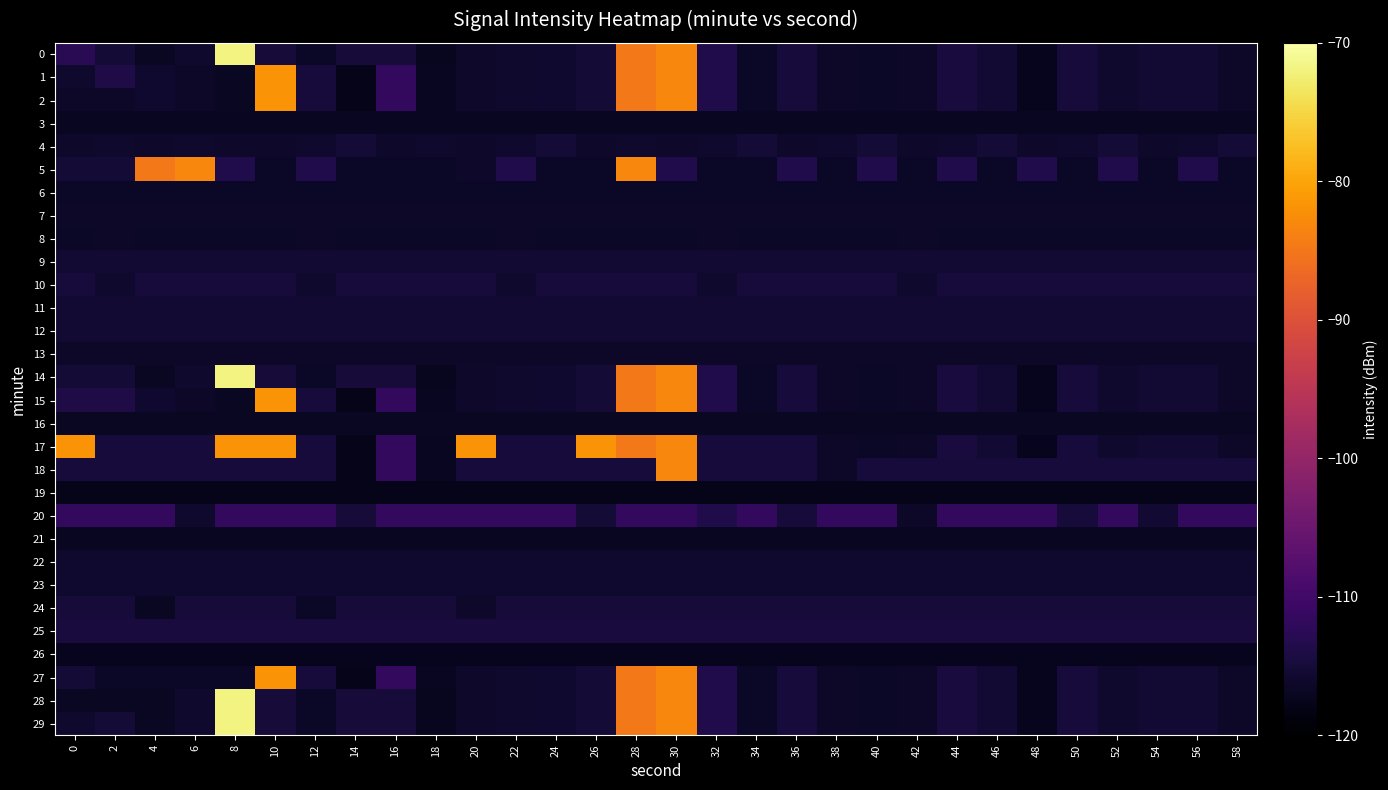

Reading left to right, transcribe all the data shown in this chart.

0: 0=-112.6	2=-115.2	4=-116.8	6=-116.0	8=-71.8	10=-115.0	12=-116.5	14=-115.0	16=-114.9	18=-117.2	20=-116.3	22=-116.0	24=-115.7	26=-115.3	28=-84.7	30=-83.2	32=-113.6	34=-116.6	36=-114.9	38=-116.4	40=-116.7	42=-116.5	44=-114.6	46=-115.6	48=-117.5	50=-114.8	52=-115.9	54=-115.5	56=-115.4	58=-116.5
1: 0=-116.0	2=-113.9	4=-115.7	6=-116.3	8=-116.8	10=-81.7	12=-114.9	14=-117.8	16=-111.6	18=-116.9	20=-116.3	22=-116.0	24=-115.7	26=-115.3	28=-84.7	30=-83.2	32=-113.6	34=-116.6	36=-114.9	38=-116.4	40=-116.7	42=-116.5	44=-114.6	46=-115.6	48=-117.5	50=-114.8	52=-115.9	54=-115.5	56=-115.4	58=-116.5
2: 0=-116.3	2=-116.3	4=-115.7	6=-116.3	8=-116.8	10=-81.7	12=-114.9	14=-117.8	16=-111.6	18=-116.9	20=-116.3	22=-116.0	24=-115.7	26=-115.3	28=-84.7	30=-83.2	32=-113.6	34=-116.6	36=-114.9	38=-116.4	40=-116.7	42=-116.5	44=-114.6	46=-115.6	48=-117.5	50=-114.8	52=-115.9	54=-115.5	56=-115.4	58=-116.5
3: 0=-116.9	2=-116.9	4=-116.9	6=-116.9	8=-116.9	10=-116.9	12=-116.9	14=-116.9	16=-116.9	18=-116.9	20=-116.9	22=-116.9	24=-116.9	26=-116.9	28=-116.9	30=-116.9	32=-116.9	34=-116.9	36=-116.9	38=-116.9	40=-116.9	42=-116.9	44=-116.9	46=-116.9	48=-116.9	50=-116.9	52=-116.9	54=-116.9	56=-116.9	58=-116.9
4: 0=-116.3	2=-116.0	4=-116.3	6=-116.0	8=-116.3	10=-116.3	12=-116.0	14=-115.3	16=-116.3	18=-116.0	20=-116.3	22=-116.0	24=-115.3	26=-116.3	28=-116.0	30=-116.3	32=-116.0	34=-115.3	36=-116.3	38=-116.0	40=-115.3	42=-116.3	44=-116.0	46=-115.3	48=-116.3	50=-116.0	52=-115.3	54=-116.3	56=-116.0	58=-115.3
5: 0=-115.3	2=-115.3	4=-84.7	6=-83.2	8=-113.6	10=-116.6	12=-113.6	14=-116.6	16=-116.6	18=-116.6	20=-116.3	22=-113.6	24=-116.6	26=-116.6	28=-83.2	30=-113.6	32=-116.6	34=-116.6	36=-113.6	38=-116.6	40=-113.6	42=-116.6	44=-113.6	46=-116.6	48=-113.6	50=-116.6	52=-113.6	54=-116.6	56=-113.6	58=-116.6
6: 0=-116.6	2=-116.6	4=-116.6	6=-116.6	8=-116.6	10=-116.6	12=-116.6	14=-116.6	16=-116.6	18=-116.6	20=-116.6	22=-116.6	24=-116.6	26=-116.6	28=-116.6	30=-116.6	32=-116.6	34=-116.6	36=-116.6	38=-116.6	40=-116.6	42=-116.6	44=-116.6	46=-116.6	48=-116.6	50=-116.6	52=-116.6	54=-116.6	56=-116.6	58=-116.6
7: 0=-116.4	2=-116.4	4=-116.4	6=-116.4	8=-116.4	10=-116.4	12=-116.4	14=-116.4	16=-116.4	18=-116.4	20=-116.4	22=-116.4	24=-116.4	26=-116.4	28=-116.4	30=-116.4	32=-116.4	34=-116.4	36=-116.4	38=-116.4	40=-116.4	42=-116.4	44=-116.4	46=-116.4	48=-116.4	50=-116.4	52=-116.4	54=-116.4	56=-116.4	58=-116.4
8: 0=-116.7	2=-116.5	4=-116.7	6=-116.7	8=-116.7	10=-116.7	12=-116.5	14=-116.7	16=-116.7	18=-116.7	20=-116.7	22=-116.5	24=-116.7	26=-116.7	28=-116.7	30=-116.7	32=-116.5	34=-116.7	36=-116.7	38=-116.7	40=-116.7	42=-116.5	44=-116.7	46=-116.7	48=-116.7	50=-116.7	52=-116.7	54=-116.7	56=-116.7	58=-116.7
9: 0=-115.6	2=-115.6	4=-115.6	6=-115.6	8=-115.6	10=-115.6	12=-115.6	14=-115.6	16=-115.6	18=-115.6	20=-115.6	22=-115.6	24=-115.6	26=-115.6	28=-115.6	30=-115.6	32=-115.6	34=-115.6	36=-115.6	38=-115.6	40=-115.6	42=-115.6	44=-115.6	46=-115.6	48=-115.6	50=-115.6	52=-115.6	54=-115.6	56=-115.6	58=-115.6
10: 0=-114.8	2=-115.9	4=-114.8	6=-114.8	8=-114.8	10=-114.8	12=-115.9	14=-114.8	16=-114.8	18=-114.8	20=-114.8	22=-115.9	24=-114.8	26=-114.8	28=-114.8	30=-114.8	32=-115.9	34=-114.8	36=-114.8	38=-114.8	40=-114.8	42=-115.9	44=-114.8	46=-114.8	48=-114.8	50=-114.8	52=-114.8	54=-114.8	56=-114.8	58=-114.8
11: 0=-115.5	2=-115.5	4=-115.5	6=-115.5	8=-115.5	10=-115.5	12=-115.5	14=-115.5	16=-115.5	18=-115.5	20=-115.5	22=-115.5	24=-115.5	26=-115.5	28=-115.5	30=-115.5	32=-115.5	34=-115.5	36=-115.5	38=-115.5	40=-115.5	42=-115.5	44=-115.5	46=-115.5	48=-115.5	50=-115.5	52=-115.5	54=-115.5	56=-115.5	58=-115.5
12: 0=-115.4	2=-115.4	4=-115.4	6=-115.4	8=-115.4	10=-115.4	12=-115.4	14=-115.4	16=-115.4	18=-115.4	20=-115.4	22=-115.4	24=-115.4	26=-115.4	28=-115.4	30=-115.4	32=-115.4	34=-115.4	36=-115.4	38=-115.4	40=-115.4	42=-115.4	44=-115.4	46=-115.4	48=-115.4	50=-115.4	52=-115.4	54=-115.4	56=-115.4	58=-115.4
13: 0=-116.5	2=-116.5	4=-116.5	6=-116.5	8=-116.5	10=-116.5	12=-116.5	14=-116.5	16=-116.5	18=-116.5	20=-116.5	22=-116.5	24=-116.5	26=-116.5	28=-116.5	30=-116.5	32=-116.5	34=-116.5	36=-116.5	38=-116.5	40=-116.5	42=-116.5	44=-116.5	46=-116.5	48=-116.5	50=-116.5	52=-116.5	54=-116.5	56=-116.5	58=-116.5
14: 0=-115.2	2=-115.2	4=-116.8	6=-116.0	8=-71.8	10=-115.0	12=-116.5	14=-115.0	16=-114.9	18=-117.2	20=-116.3	22=-116.0	24=-115.7	26=-115.3	28=-84.7	30=-83.2	32=-113.6	34=-116.6	36=-114.9	38=-116.4	40=-116.7	42=-116.5	44=-114.6	46=-115.6	48=-117.5	50=-114.8	52=-115.9	54=-115.5	56=-115.4	58=-116.5
15: 0=-113.9	2=-113.9	4=-115.7	6=-116.3	8=-116.8	10=-81.7	12=-114.9	14=-117.8	16=-111.6	18=-116.9	20=-116.3	22=-116.0	24=-115.7	26=-115.3	28=-84.7	30=-83.2	32=-113.6	34=-116.6	36=-114.9	38=-116.4	40=-116.7	42=-116.5	44=-114.6	46=-115.6	48=-117.5	50=-114.8	52=-115.9	54=-115.5	56=-115.4	58=-116.5
16: 0=-116.8	2=-116.8	4=-116.8	6=-116.8	8=-116.8	10=-116.8	12=-116.8	14=-116.8	16=-116.8	18=-116.8	20=-116.8	22=-116.8	24=-116.8	26=-116.8	28=-116.8	30=-116.8	32=-116.8	34=-116.8	36=-116.8	38=-116.8	40=-116.8	42=-116.8	44=-116.8	46=-116.8	48=-116.8	50=-116.8	52=-116.8	54=-116.8	56=-116.8	58=-116.8
17: 0=-81.7	2=-114.9	4=-114.9	6=-114.9	8=-81.7	10=-81.7	12=-114.9	14=-117.8	16=-111.6	18=-116.9	20=-81.7	22=-114.9	24=-114.9	26=-81.7	28=-84.7	30=-83.2	32=-114.9	34=-114.9	36=-114.9	38=-116.4	40=-116.7	42=-116.5	44=-114.6	46=-115.6	48=-117.5	50=-114.8	52=-115.9	54=-115.5	56=-115.4	58=-116.5
18: 0=-114.9	2=-114.9	4=-114.9	6=-114.9	8=-114.9	10=-114.9	12=-114.9	14=-117.8	16=-111.6	18=-116.9	20=-114.9	22=-114.9	24=-114.9	26=-114.9	28=-114.9	30=-83.2	32=-114.9	34=-114.9	36=-114.9	38=-116.4	40=-114.9	42=-114.9	44=-114.9	46=-114.9	48=-114.9	50=-114.9	52=-114.9	54=-114.9	56=-114.9	58=-114.9
19: 0=-117.8	2=-117.8	4=-117.8	6=-117.8	8=-117.8	10=-117.8	12=-117.8	14=-117.8	16=-117.8	18=-117.8	20=-117.8	22=-117.8	24=-117.8	26=-117.8	28=-117.8	30=-117.8	32=-117.8	34=-117.8	36=-117.8	38=-117.8	40=-117.8	42=-117.8	44=-117.8	46=-117.8	48=-117.8	50=-117.8	52=-117.8	54=-117.8	56=-117.8	58=-117.8
20: 0=-111.6	2=-111.6	4=-111.6	6=-116.0	8=-111.6	10=-111.6	12=-111.6	14=-115.0	16=-111.6	18=-111.6	20=-111.6	22=-111.6	24=-111.6	26=-115.3	28=-111.6	30=-111.6	32=-113.6	34=-111.6	36=-114.9	38=-111.6	40=-111.6	42=-116.5	44=-111.6	46=-111.6	48=-111.6	50=-114.8	52=-111.6	54=-115.5	56=-111.6	58=-111.6
21: 0=-116.9	2=-116.9	4=-116.9	6=-116.9	8=-116.9	10=-116.9	12=-116.9	14=-116.9	16=-116.9	18=-116.9	20=-116.9	22=-116.9	24=-116.9	26=-116.9	28=-116.9	30=-116.9	32=-116.9	34=-116.9	36=-116.9	38=-116.9	40=-116.9	42=-116.9	44=-116.9	46=-116.9	48=-116.9	50=-116.9	52=-116.9	54=-116.9	56=-116.9	58=-116.9
22: 0=-115.9	2=-115.9	4=-115.9	6=-115.9	8=-115.9	10=-115.9	12=-115.9	14=-115.9	16=-115.9	18=-115.9	20=-115.9	22=-115.9	24=-115.9	26=-115.9	28=-115.9	30=-115.9	32=-115.9	34=-115.9	36=-115.9	38=-115.9	40=-115.9	42=-115.9	44=-115.9	46=-115.9	48=-115.9	50=-115.9	52=-115.9	54=-115.9	56=-115.9	58=-115.9
23: 0=-115.7	2=-115.7	4=-115.7	6=-115.7	8=-115.7	10=-115.7	12=-115.7	14=-115.7	16=-115.7	18=-115.7	20=-115.7	22=-115.7	24=-115.7	26=-115.7	28=-115.7	30=-115.7	32=-115.7	34=-115.7	36=-115.7	38=-115.7	40=-115.7	42=-115.7	44=-115.7	46=-115.7	48=-115.7	50=-115.7	52=-115.7	54=-115.7	56=-115.7	58=-115.7
24: 0=-115.0	2=-115.0	4=-116.8	6=-115.0	8=-115.0	10=-115.0	12=-116.5	14=-115.0	16=-114.9	18=-115.0	20=-116.3	22=-115.0	24=-115.0	26=-115.0	28=-115.0	30=-115.0	32=-115.0	34=-115.0	36=-115.0	38=-115.0	40=-115.0	42=-115.0	44=-115.0	46=-115.0	48=-115.0	50=-115.0	52=-115.0	54=-115.0	56=-115.0	58=-115.0
25: 0=-114.6	2=-114.6	4=-114.6	6=-114.6	8=-114.6	10=-114.6	12=-114.6	14=-114.6	16=-114.6	18=-114.6	20=-114.6	22=-114.6	24=-114.6	26=-114.6	28=-114.6	30=-114.6	32=-114.6	34=-114.6	36=-114.6	38=-114.6	40=-114.6	42=-114.6	44=-114.6	46=-114.6	48=-114.6	50=-114.6	52=-114.6	54=-114.6	56=-114.6	58=-114.6
26: 0=-117.5	2=-117.5	4=-117.5	6=-117.5	8=-117.5	10=-117.5	12=-117.5	14=-117.5	16=-117.5	18=-117.5	20=-117.5	22=-117.5	24=-117.5	26=-117.5	28=-117.5	30=-117.5	32=-117.5	34=-117.5	36=-117.5	38=-117.5	40=-117.5	42=-117.5	44=-117.5	46=-117.5	48=-117.5	50=-117.5	52=-117.5	54=-117.5	56=-117.5	58=-117.5
27: 0=-115.2	2=-116.6	4=-116.6	6=-116.6	8=-116.6	10=-81.7	12=-114.9	14=-117.8	16=-111.6	18=-116.9	20=-116.3	22=-116.0	24=-115.7	26=-115.3	28=-84.7	30=-83.2	32=-113.6	34=-116.6	36=-114.9	38=-116.4	40=-116.7	42=-116.5	44=-114.6	46=-115.6	48=-117.5	50=-114.8	52=-115.9	54=-115.5	56=-115.4	58=-116.5
28: 0=-116.8	2=-116.8	4=-116.8	6=-116.0	8=-71.8	10=-115.0	12=-116.5	14=-115.0	16=-114.9	18=-117.2	20=-116.3	22=-116.0	24=-115.7	26=-115.3	28=-84.7	30=-83.2	32=-113.6	34=-116.6	36=-114.9	38=-116.4	40=-116.7	42=-116.5	44=-114.6	46=-115.6	48=-117.5	50=-114.8	52=-115.9	54=-115.5	56=-115.4	58=-116.5
29: 0=-116.0	2=-115.2	4=-116.8	6=-116.0	8=-71.8	10=-115.0	12=-116.5	14=-115.0	16=-114.9	18=-117.2	20=-116.3	22=-116.0	24=-115.7	26=-115.3	28=-84.7	30=-83.2	32=-113.6	34=-116.6	36=-114.9	38=-116.4	40=-116.7	42=-116.5	44=-114.6	46=-115.6	48=-117.5	50=-114.8	52=-115.9	54=-115.5	56=-115.4	58=-116.5